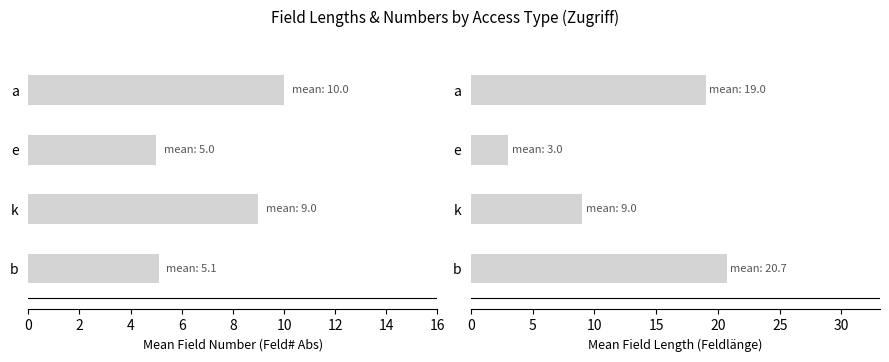

Between b and k, which series saw the biggest shift?

Feldlänge mean